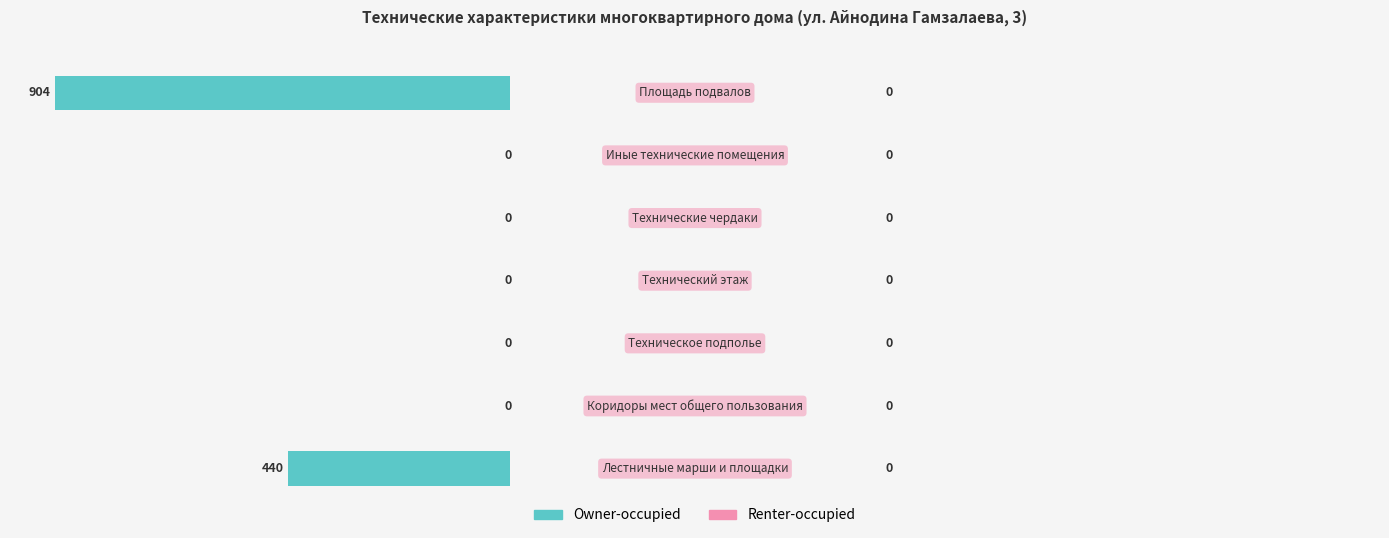

Are the bars horizontal?

Yes